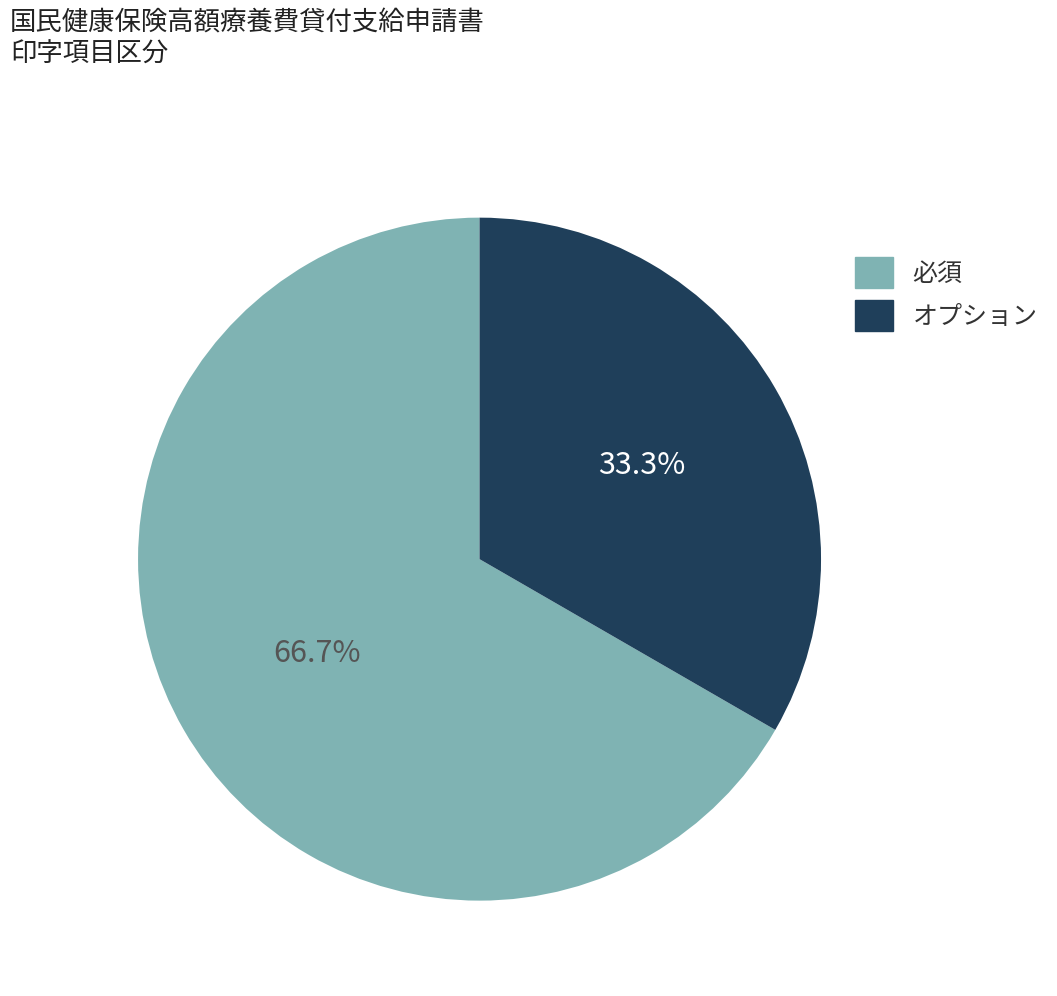

To the nearest percent, what is the average slice percentage?

50%